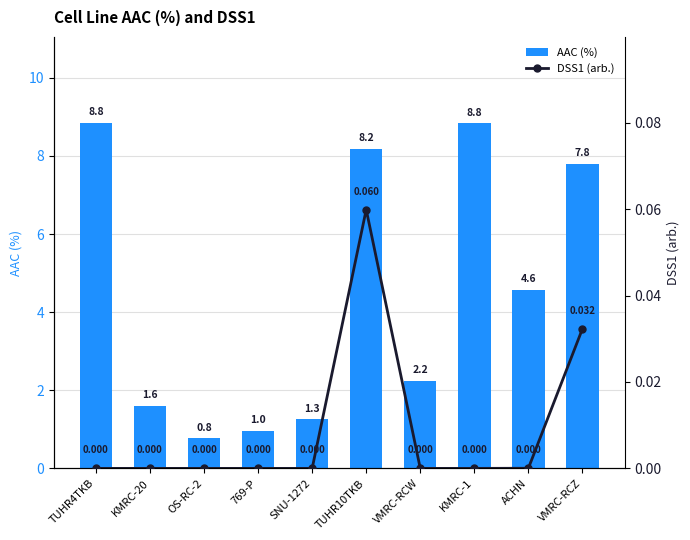

What is the difference between the maximum and minimum values in the DSS1 (arb.) series?

0.1